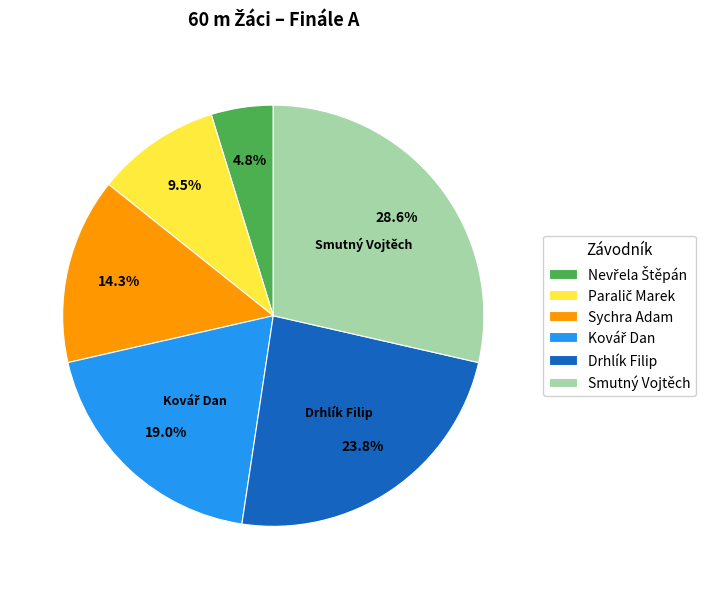

What percentage is NOT represented by Sychra Adam?

85.7%